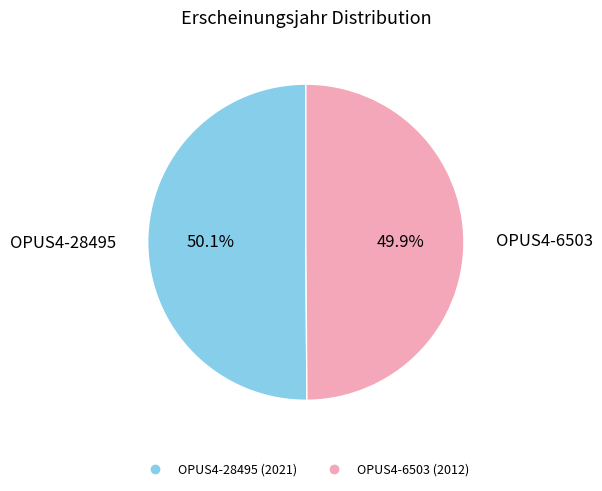

Is there any slice that represents more than half of the pie?

Yes